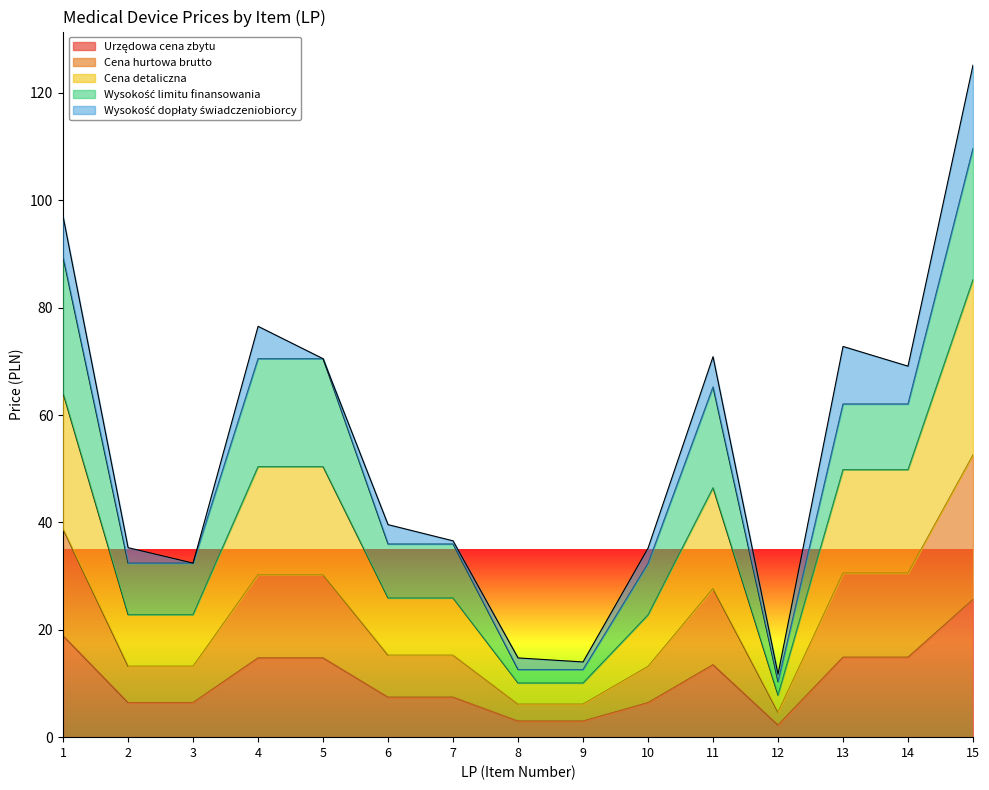

Rank the categories by Urzędowa cena zbytu value from highest to lowest.

15, 1, 13, 14, 4, 5, 11, 6, 7, 2, 3, 10, 8, 9, 12